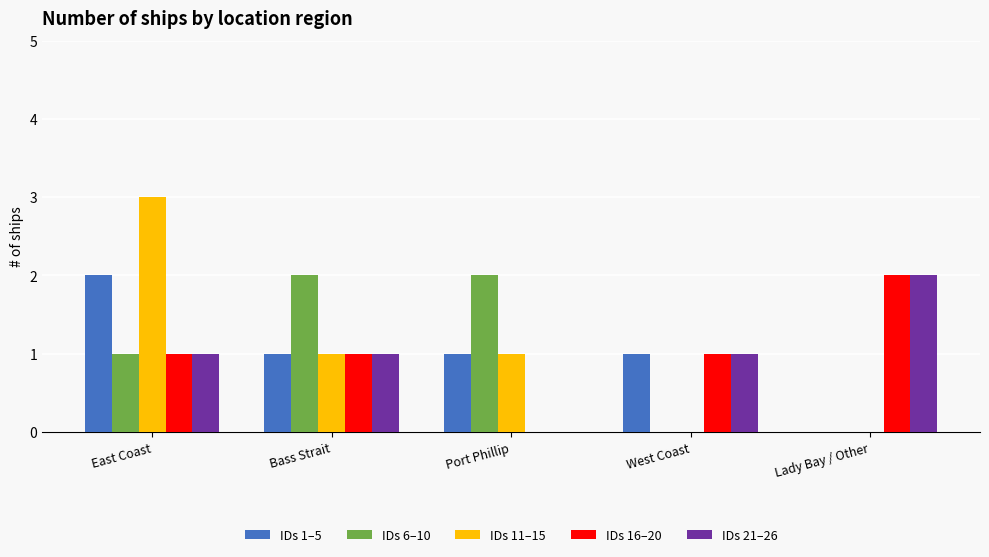

Count the number of data series in this chart.

5